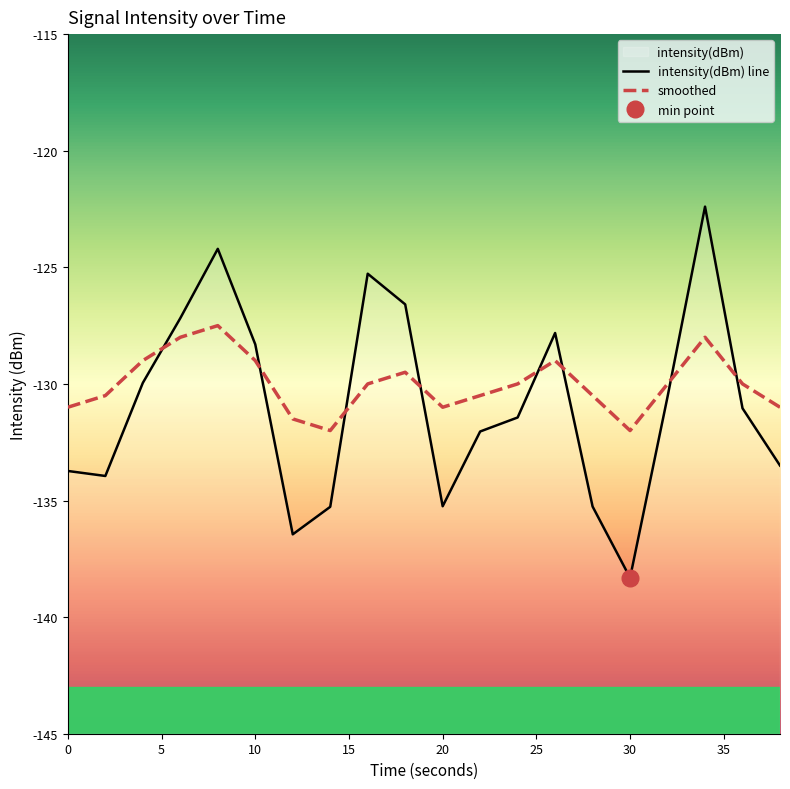

True or false: smoothed has more than 0 interior local peaks.

True